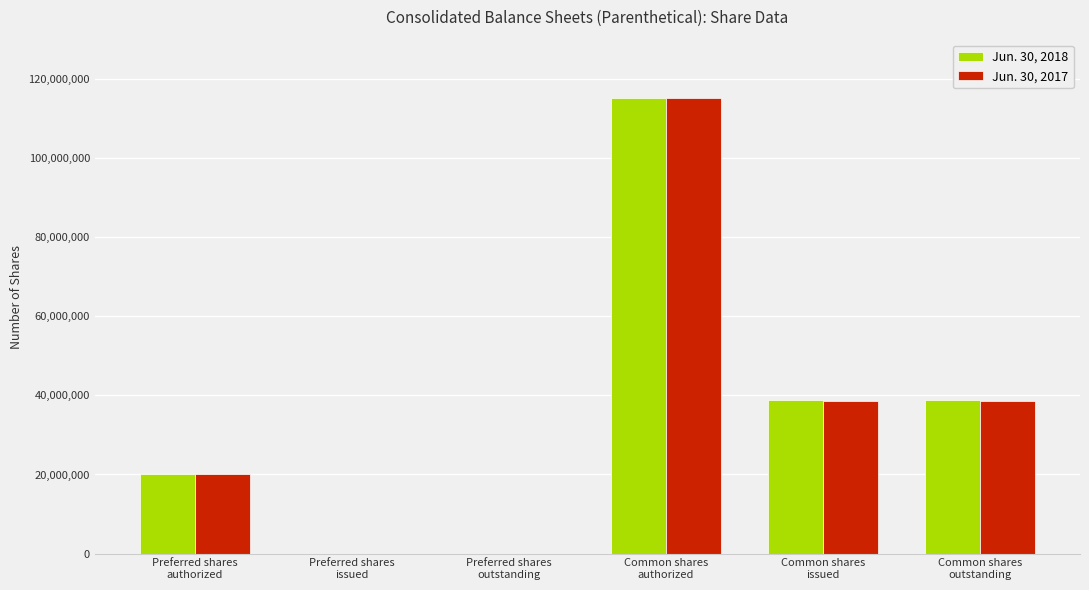

Which series has the largest range (max minus min)?

Jun. 30, 2018